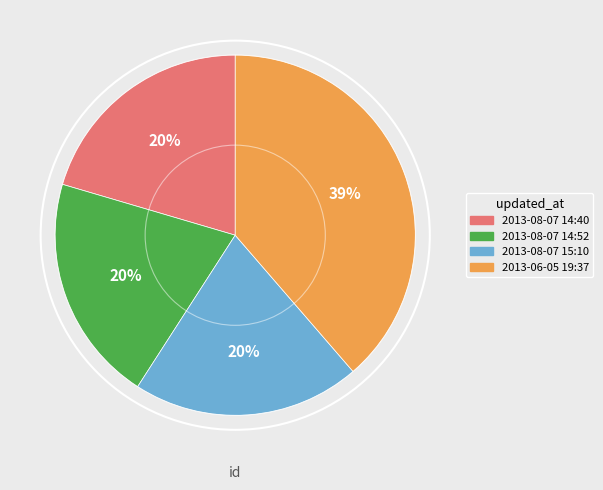

Does any single category account for the majority?

No